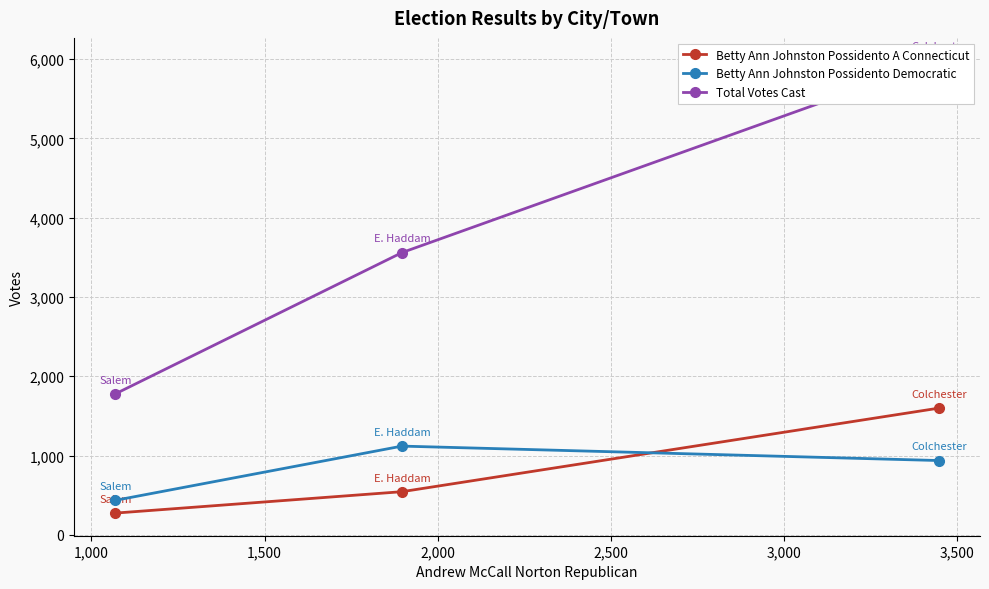

How many lines are shown in the chart?

3